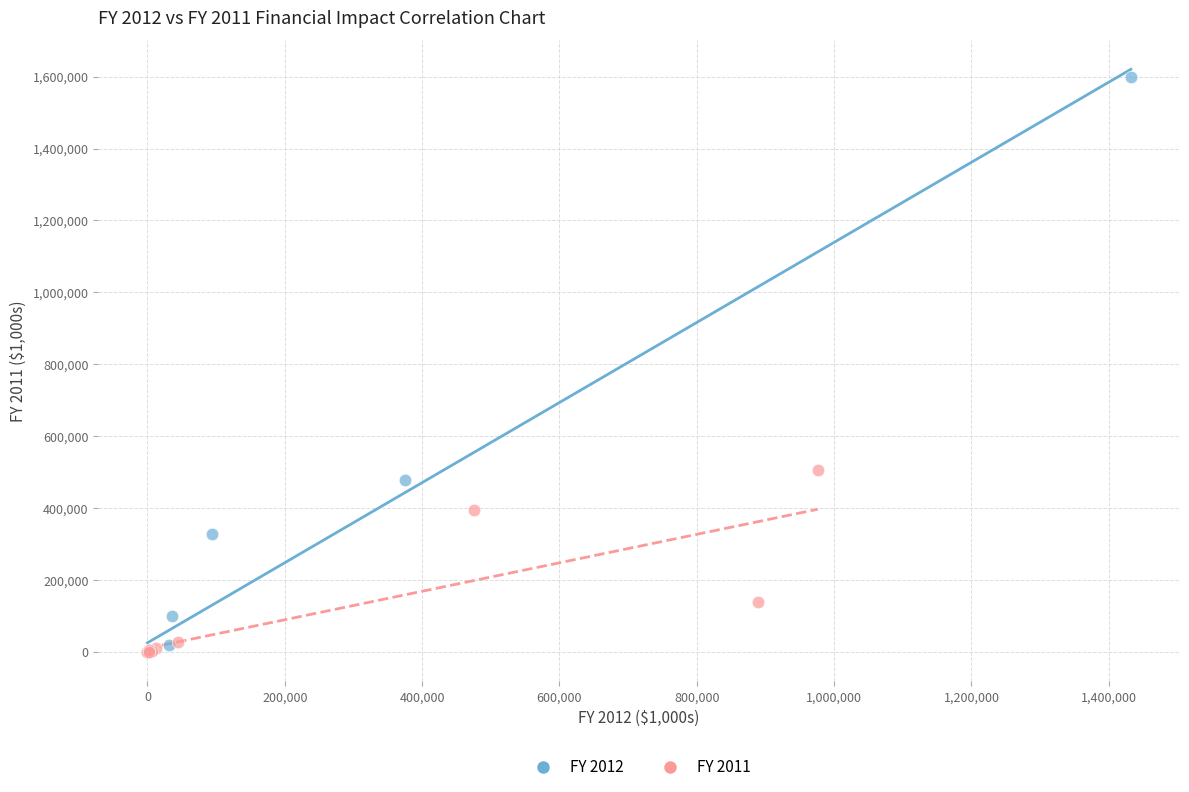

Which series contains the highest Y value?

FY 2012